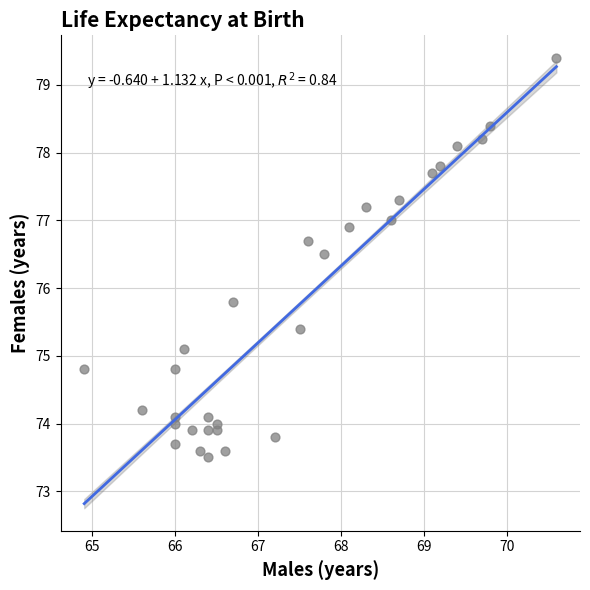

What is the range of Y values (max minus min)?

5.9